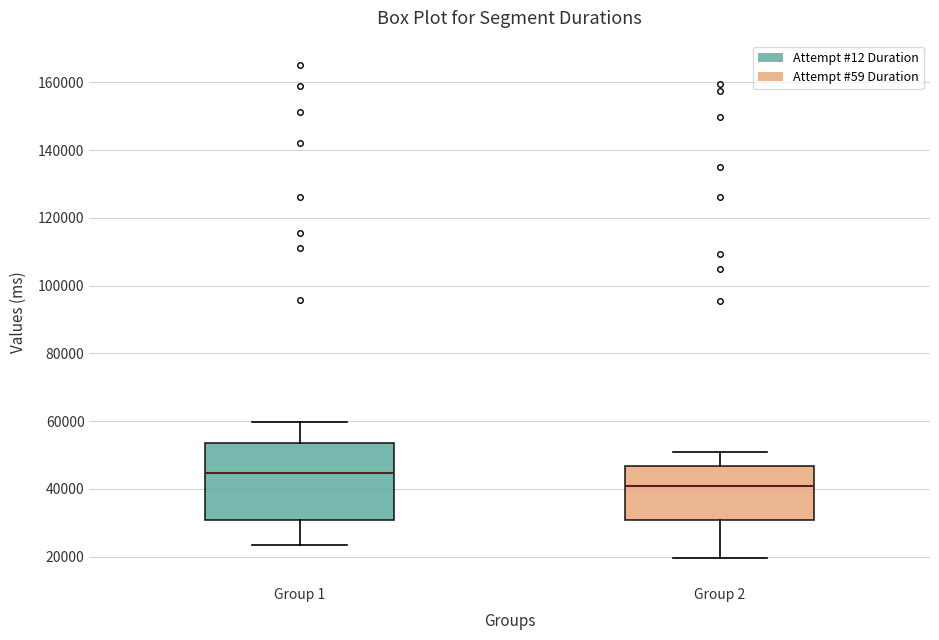

Reading left to right, read every box against the y-axis: the position of its median line, the range the box covers, and the ends of its whiskers. The values are not printed on the chart, so give them approximately, as read against the axis.

Group 1: median 44000, box 30000 to 54000, whiskers 24000 to 60000
Group 2: median 40000, box 30000 to 46000, whiskers 20000 to 50000